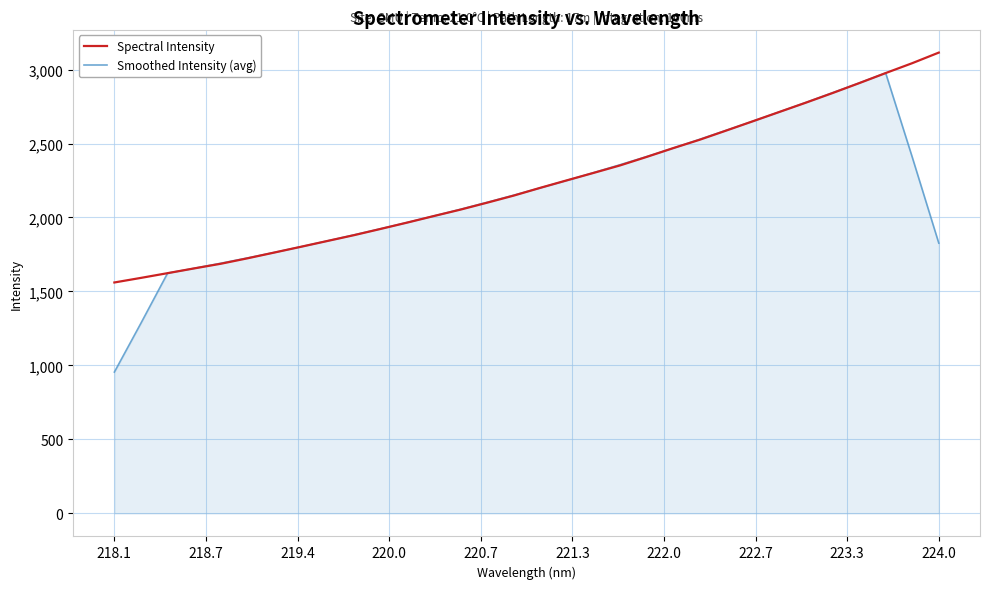

Which series has the largest range (max minus min)?

Smoothed Intensity (avg)